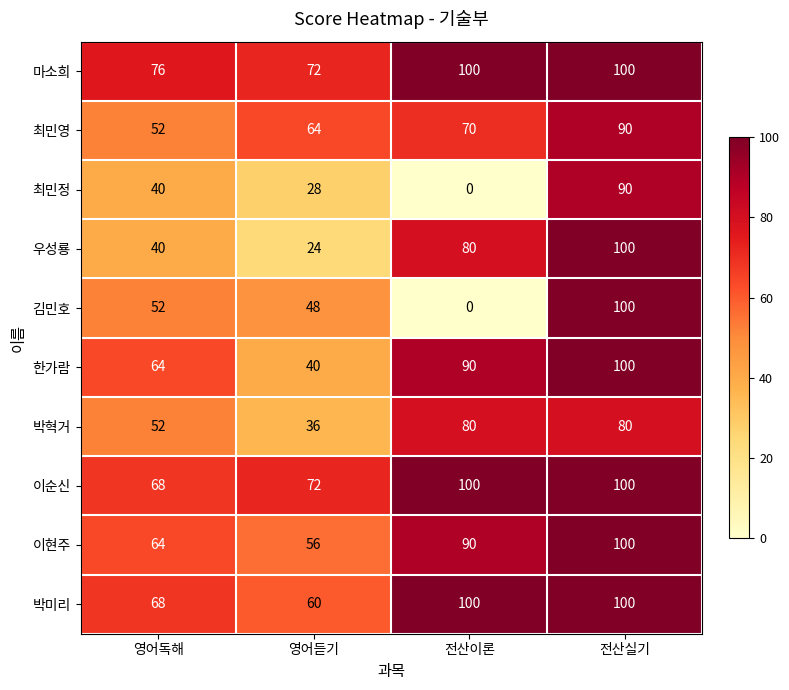

Which series has the widest spread of values?

김민호